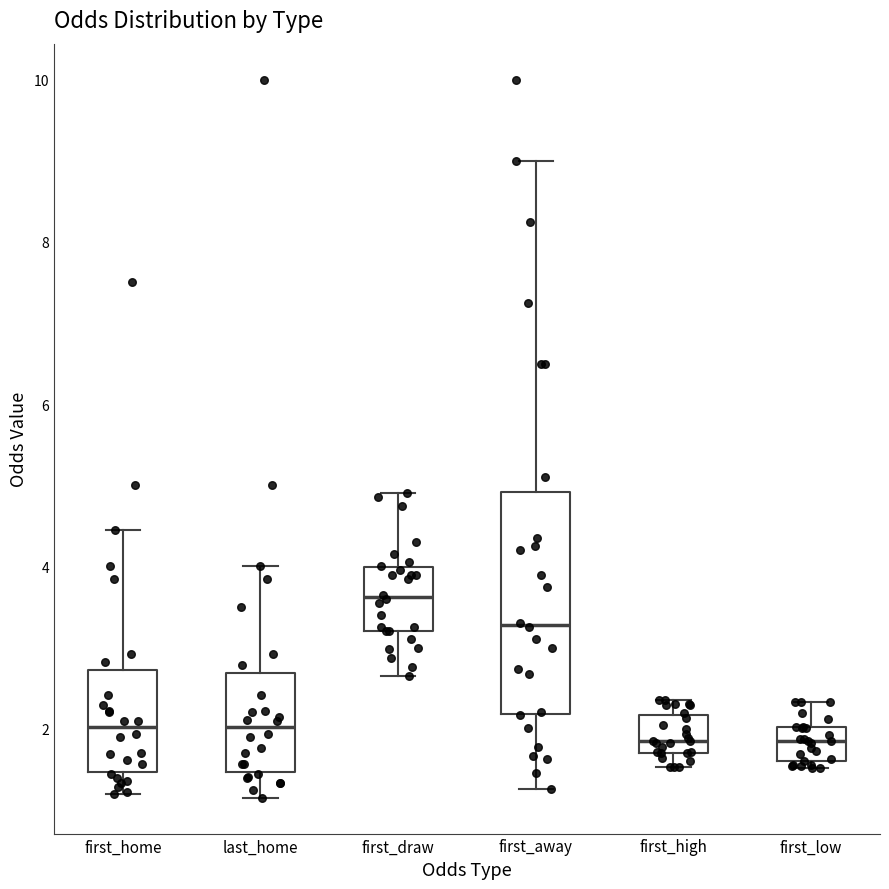

Reading left to right, transcribe this box plot: for each box, give where its median line is, the range the box spans, and where its two whiskers end, as read against the y-axis. The values are not printed on the chart, so give them approximately, as read against the axis.

first_home: median 2.0, box 1.4 to 2.8, whiskers 1.2 to 4.4
last_home: median 2.0, box 1.4 to 2.6, whiskers 1.2 to 4.0
first_draw: median 3.6, box 3.2 to 4.0, whiskers 2.6 to 5.0
first_away: median 3.2, box 2.2 to 5.0, whiskers 1.2 to 9.0
first_high: median 1.8 (just above the box's lower edge), box 1.8 to 2.2, whiskers 1.6 to 2.4
first_low: median 1.8, box 1.6 to 2.0, whiskers 1.6 (just below the box's lower edge) to 2.4